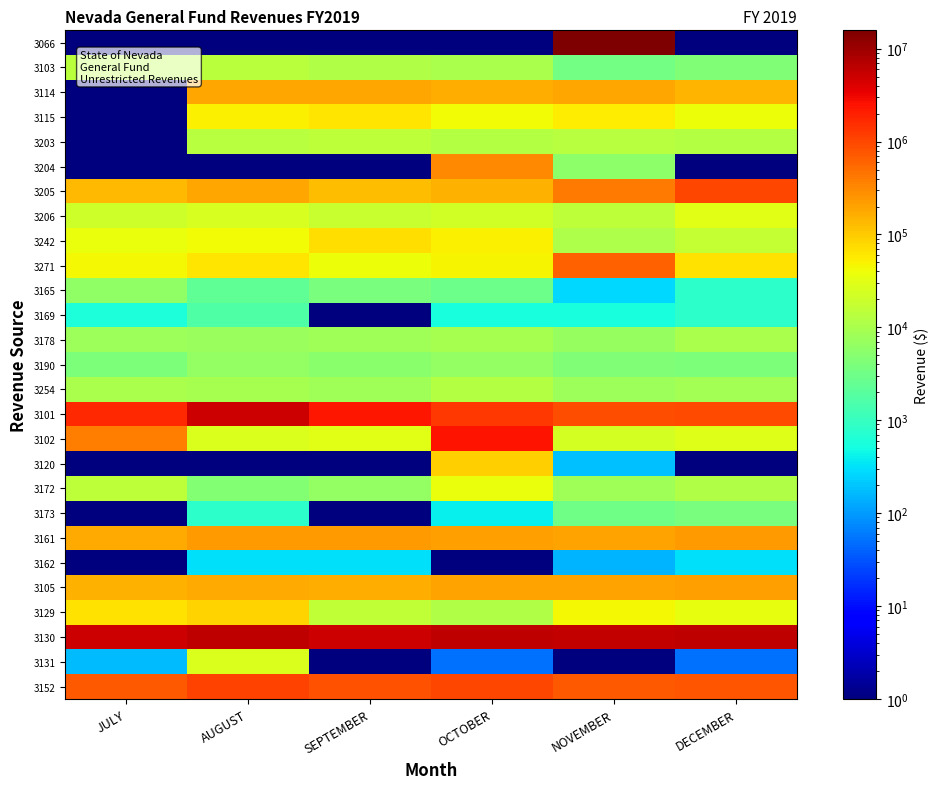

Which category has the highest value across all series?

NOVEMBER